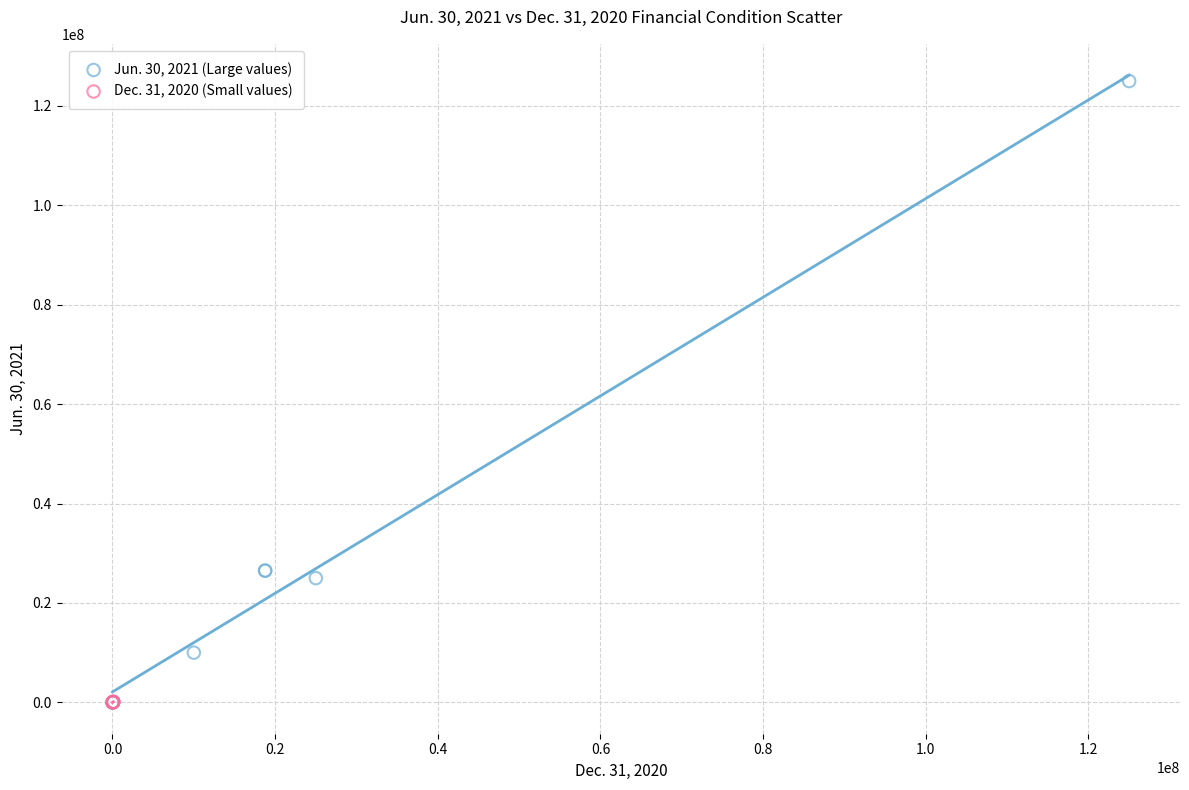

Which series contains the highest Y value?

Jun. 30, 2021 (Large values)